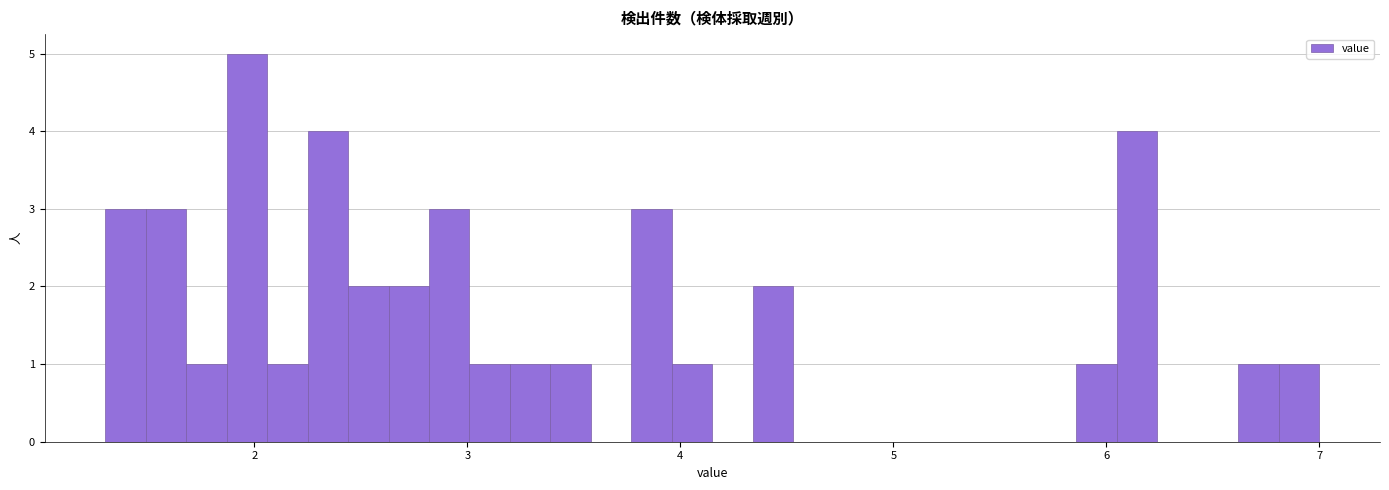

Around what value on the x-axis is the tallest bar? Give the approximate position of its centre, as read against the axis.

2.0